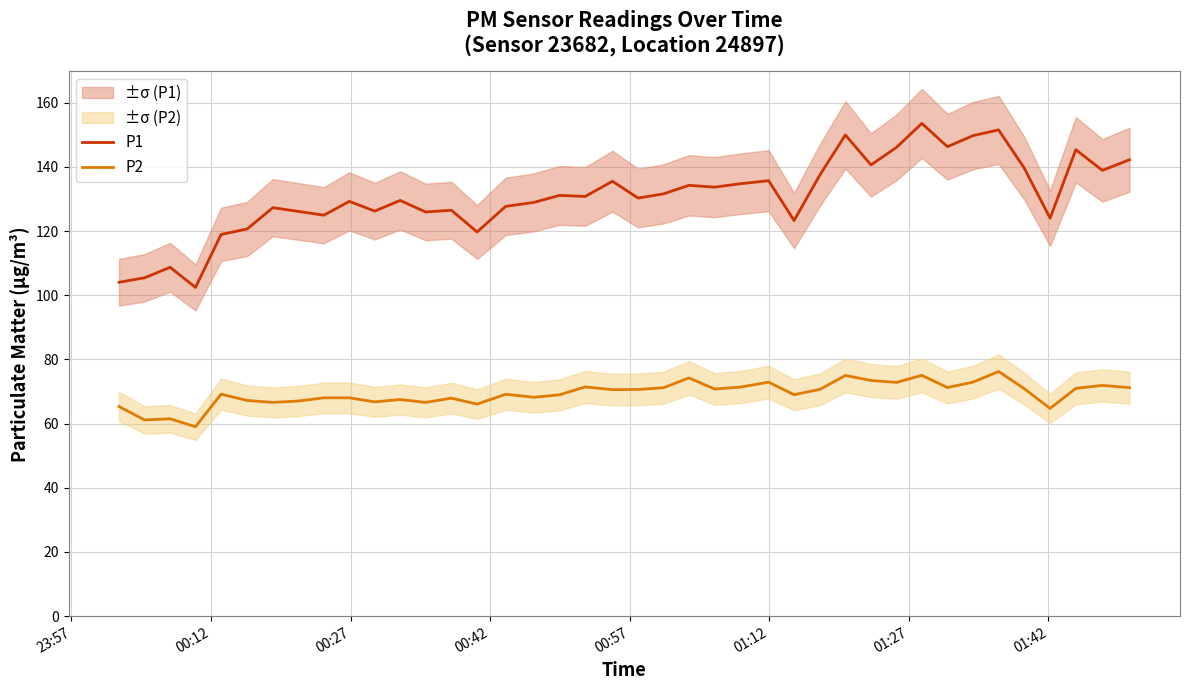

What is the minimum value for P1?

102.4